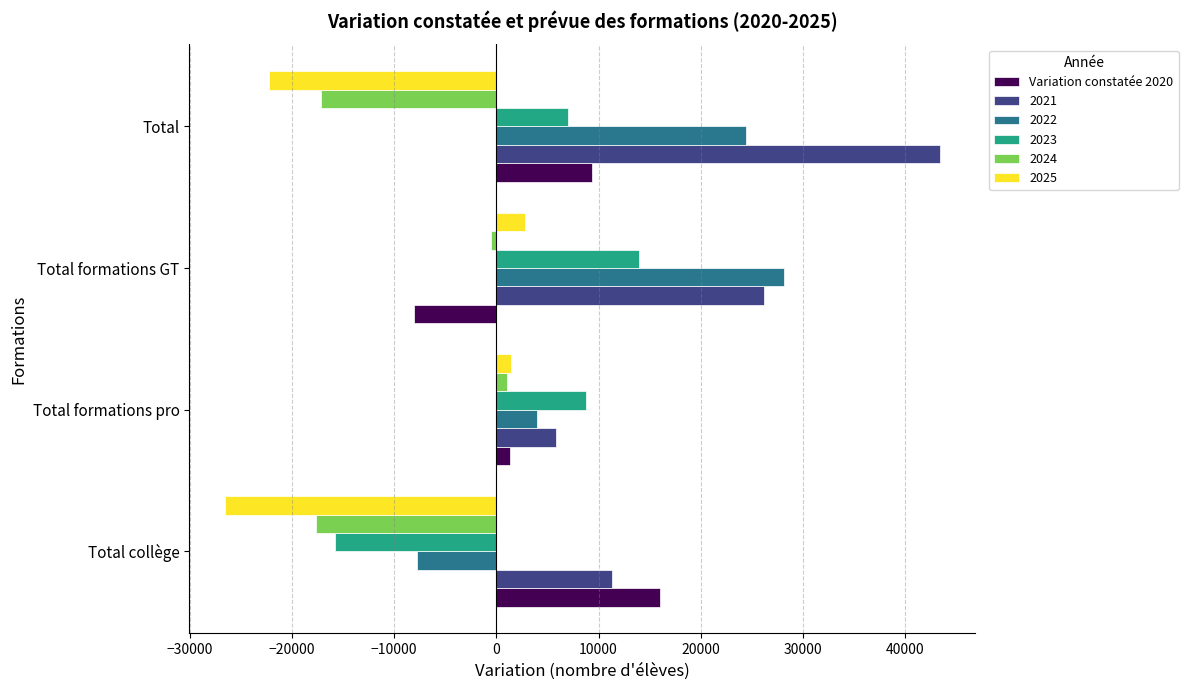

List the labels in order of 2023 value, largest first.

Total formations GT, Total formations pro, Total, Total collège